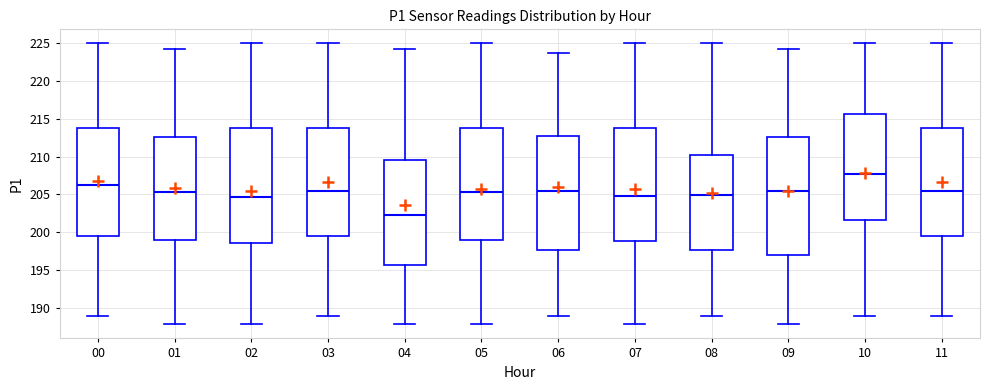

Reading left to right, transcribe this box plot: for each box, give where its median line is, the range the box spans, and where its two whiskers end, as read against the y-axis. The values are not printed on the chart, so give them approximately, as read against the axis.

00: median 206.0, box 199.5 to 214.0, whiskers 189.0 to 225.0
01: median 205.5, box 199.0 to 212.5, whiskers 188.0 to 224.0
02: median 204.5, box 198.5 to 214.0, whiskers 188.0 to 225.0
03: median 205.5, box 199.5 to 214.0, whiskers 189.0 to 225.0
04: median 202.5, box 195.5 to 209.5, whiskers 188.0 to 224.0
05: median 205.5, box 199.0 to 214.0, whiskers 188.0 to 225.0
06: median 205.5, box 197.5 to 212.5, whiskers 189.0 to 223.5
07: median 205.0, box 199.0 to 214.0, whiskers 188.0 to 225.0
08: median 205.0, box 197.5 to 210.5, whiskers 189.0 to 225.0
09: median 205.5, box 197.0 to 212.5, whiskers 188.0 to 224.0
10: median 207.5, box 201.5 to 215.5, whiskers 189.0 to 225.0
11: median 205.5, box 199.5 to 214.0, whiskers 189.0 to 225.0